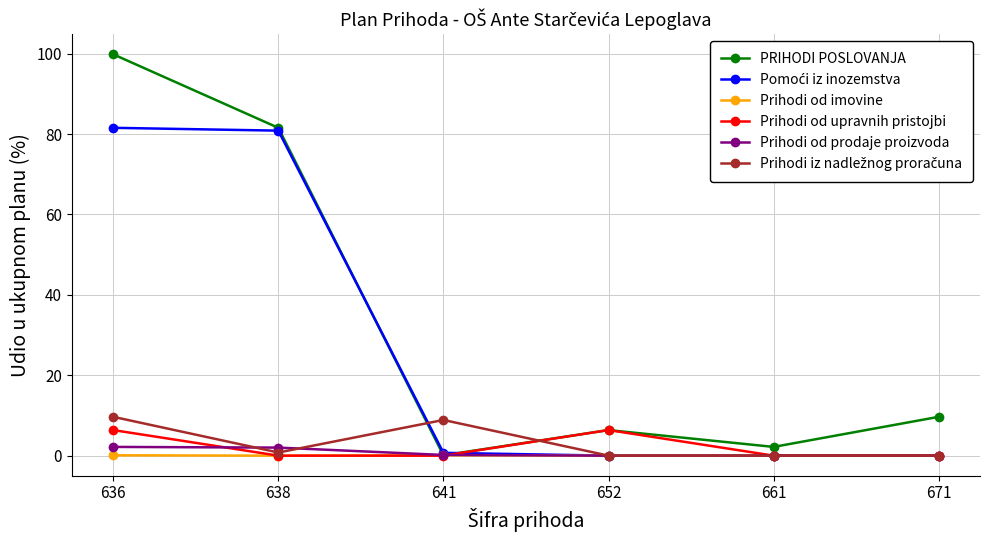

What is the sum of the Prihodi od upravnih pristojbi values at 661 and 652?

6.4